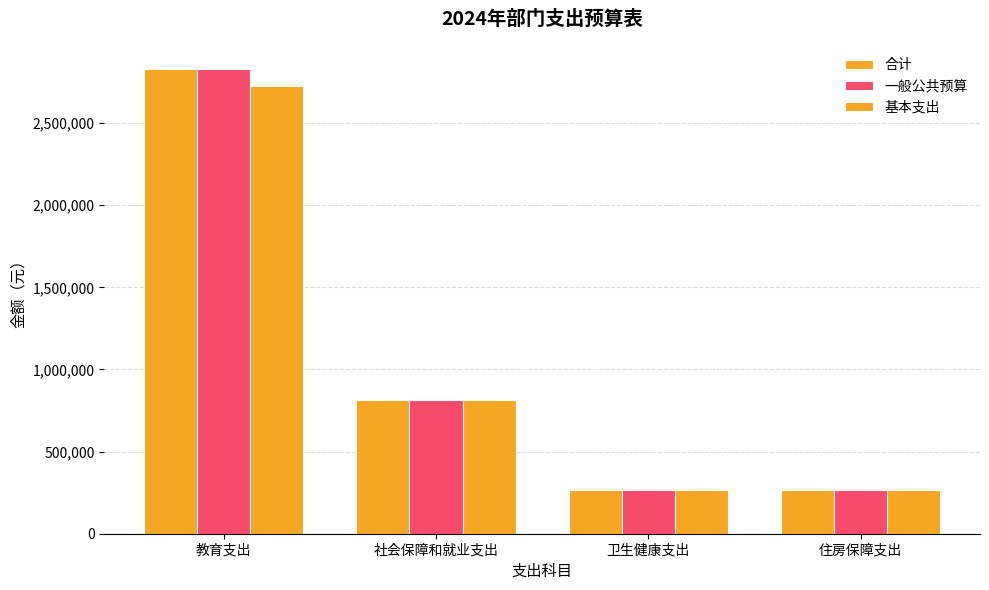

At which category does the chart reach its peak across all series?

教育支出